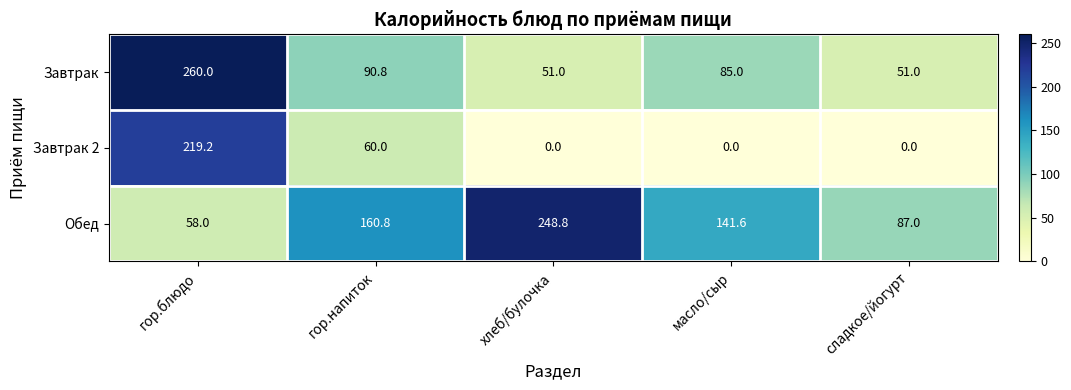

Count the number of categories in the chart.

5